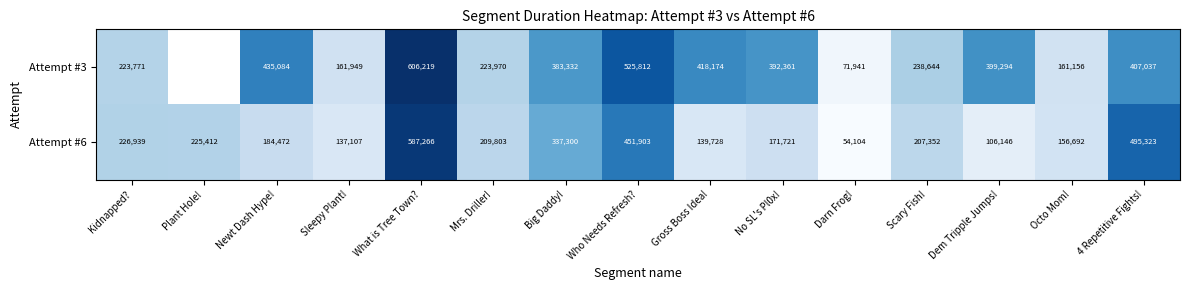

Which category has the highest value in the Attempt #6 series?

What is Tree Town?